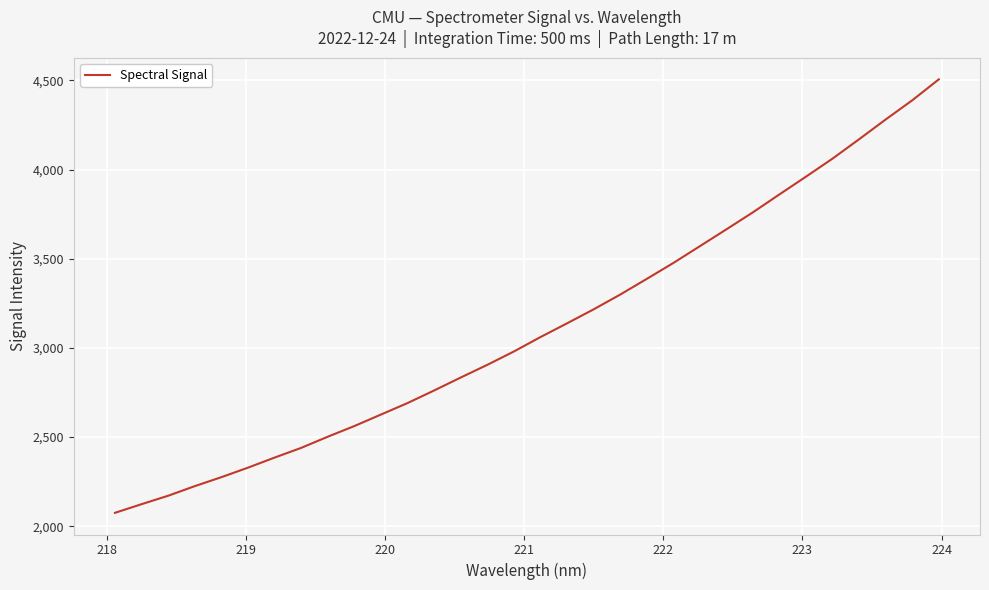

What is the greatest value displayed?

4505.6